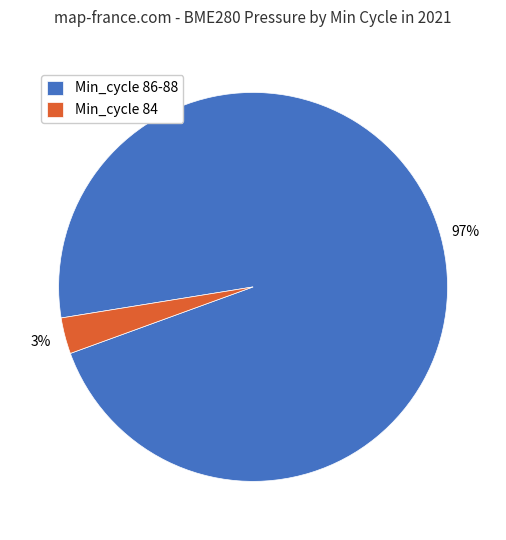

True or false: Min_cycle 84 accounts for 3% of the total.

True